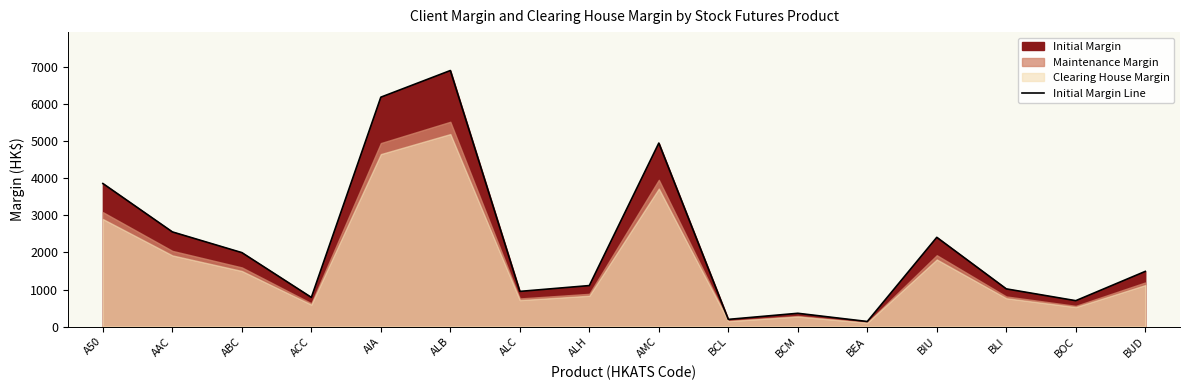

Reading right to left, list all the values displayed in this chart.

1489	700	1018	2407	139	360	196	4947	1107	950	6902	6184	788	1995	2553	3857